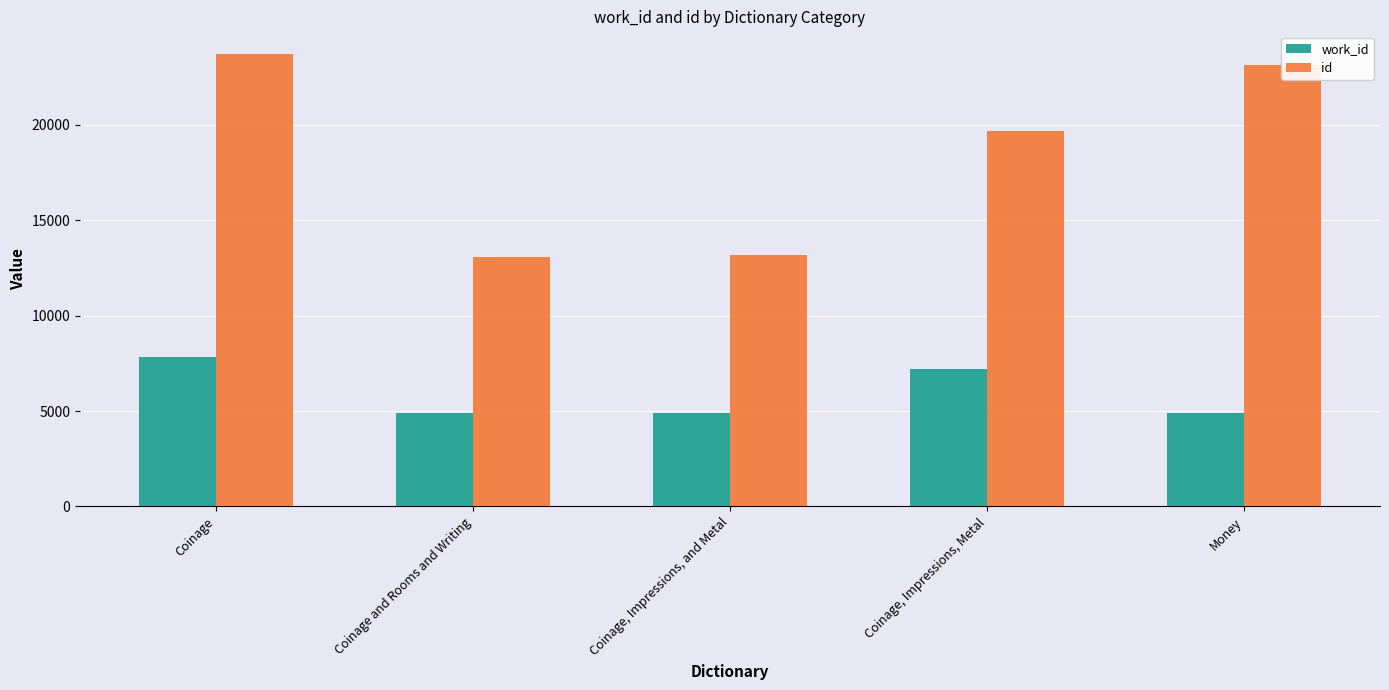

Does the chart contain stacked bars?

No